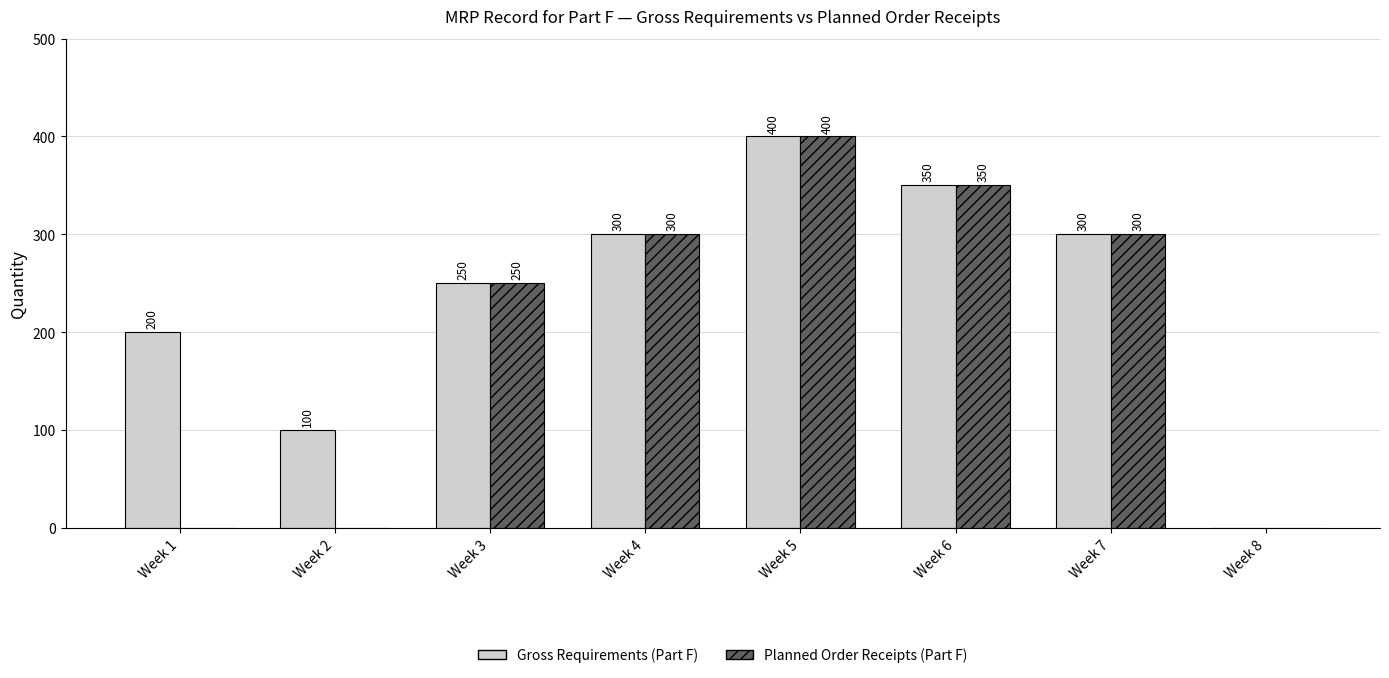

The Gross Requirements (Part F) series shows 250 at Week 3. True or false?

True